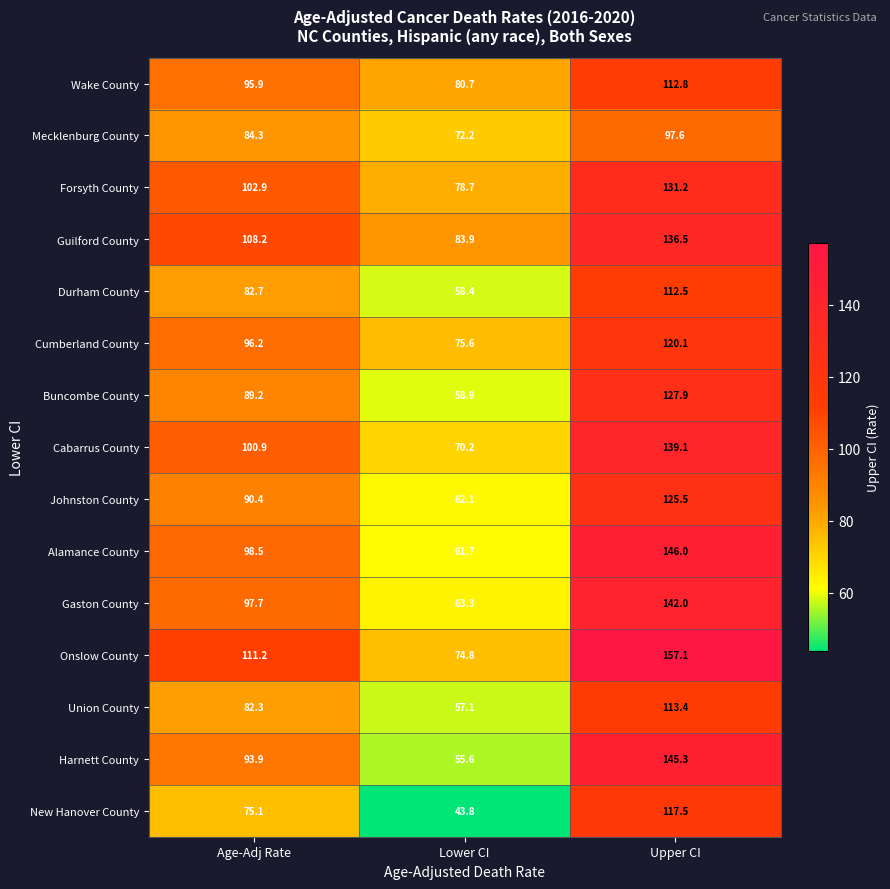

What is the total value across all series at Age-Adj Rate?

1409.4